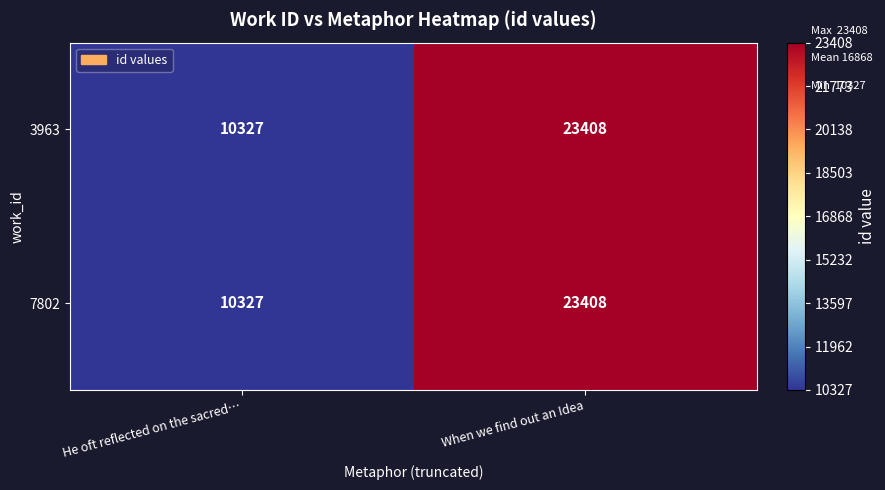

Reading right to left, extract all data points from this chart.

3963: When we find out an Idea=23408	He oft reflected on the sacred…=10327
7802: When we find out an Idea=23408	He oft reflected on the sacred…=10327